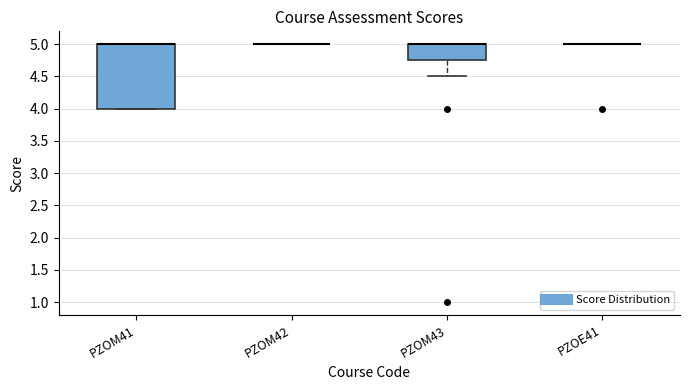

Where is the lower edge of the box for PZOM43 on the y-axis? The values are not printed on the chart, so give them approximately, as read against the axis.

4.75